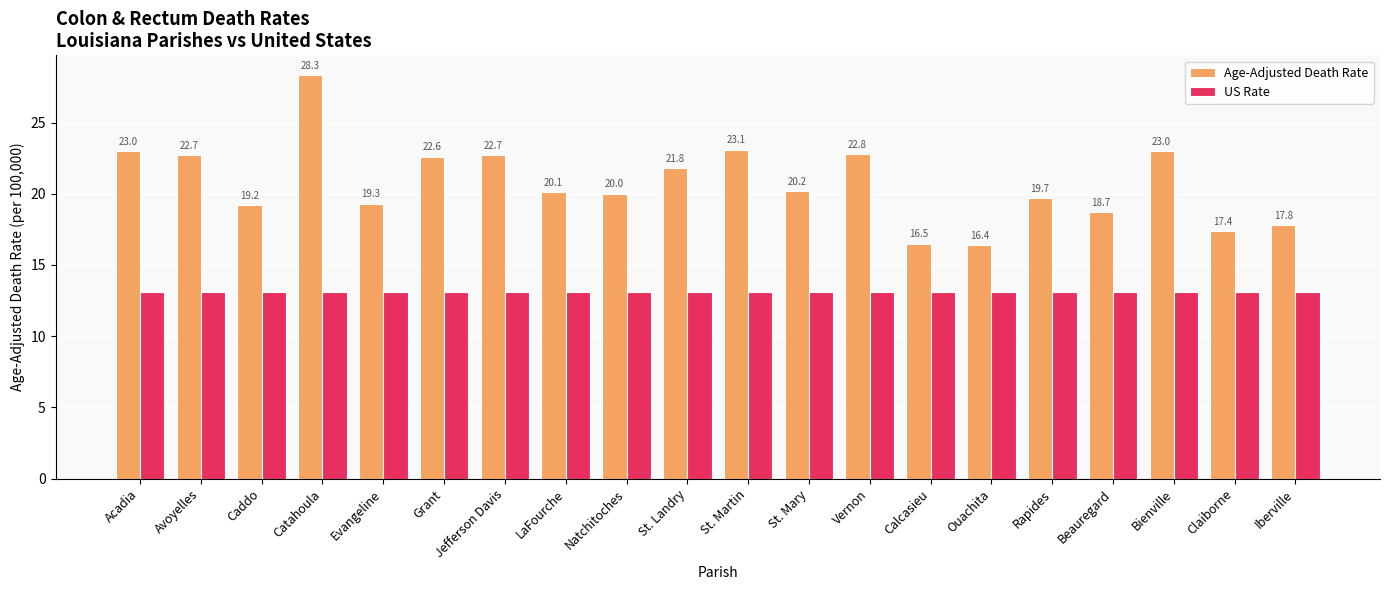

What is the highest value of the US Rate series?

13.1